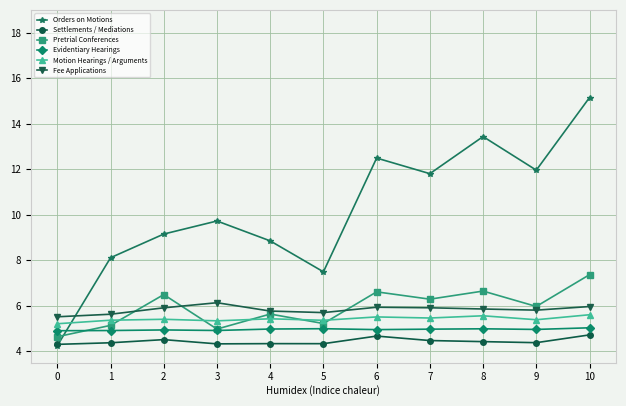

What is the difference between the highest and lowest values at 6?

7.8